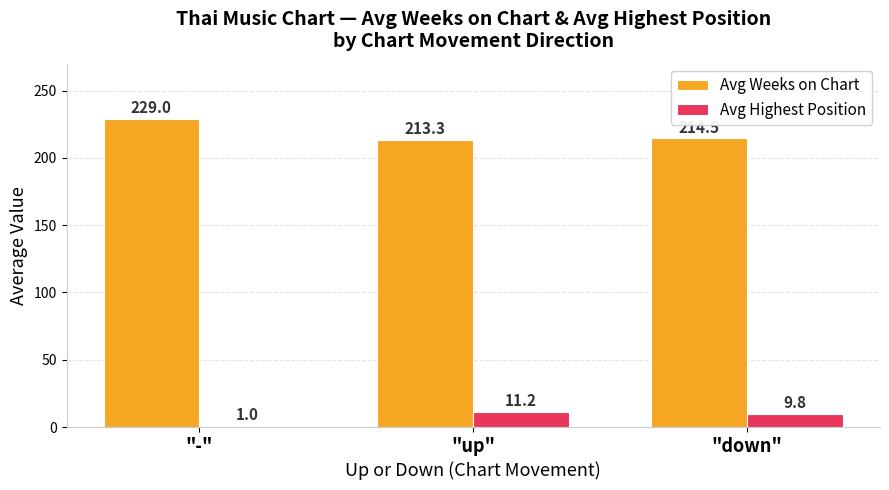

What are all the series names shown in the legend?

Avg Weeks on Chart, Avg Highest Position